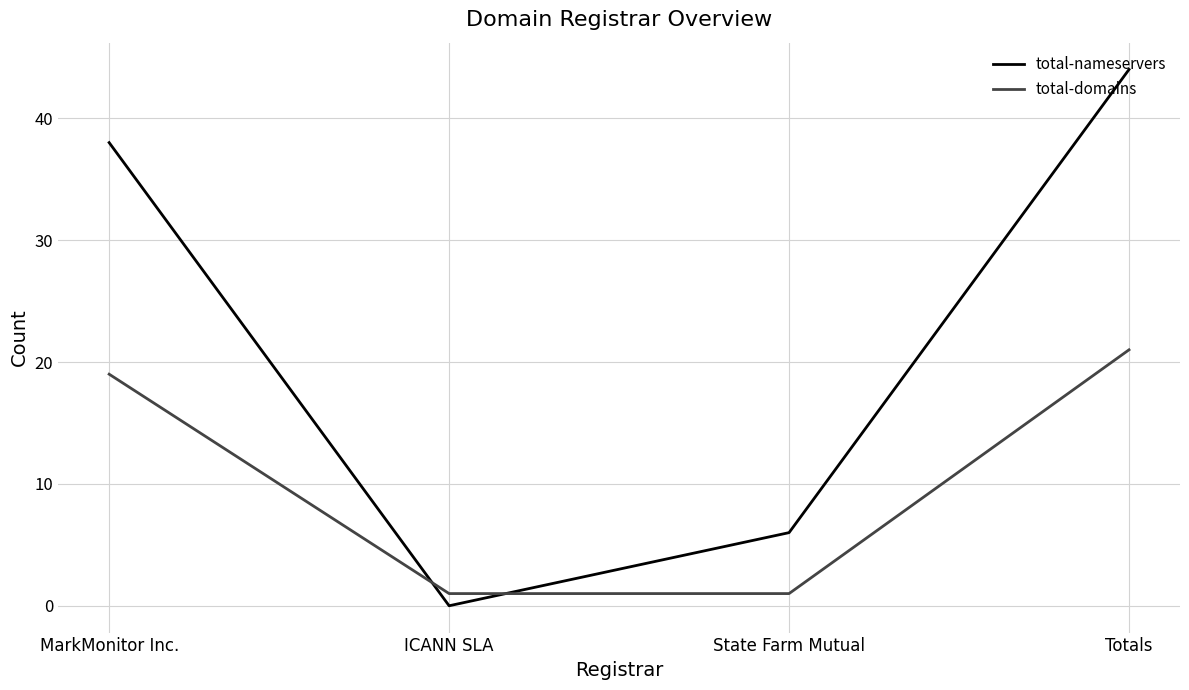

The total-nameservers series shows 44 at Totals. True or false?

True